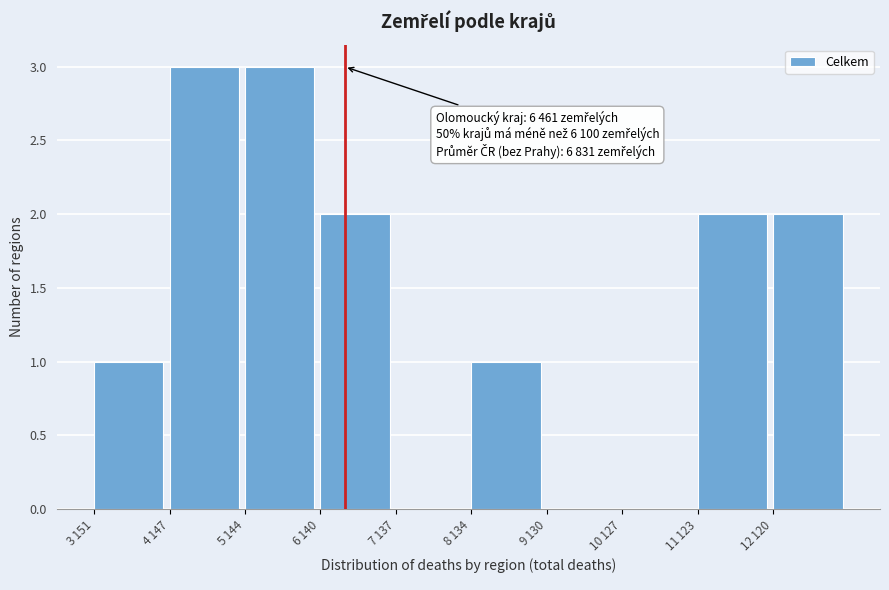

What is the sum of all values?

14